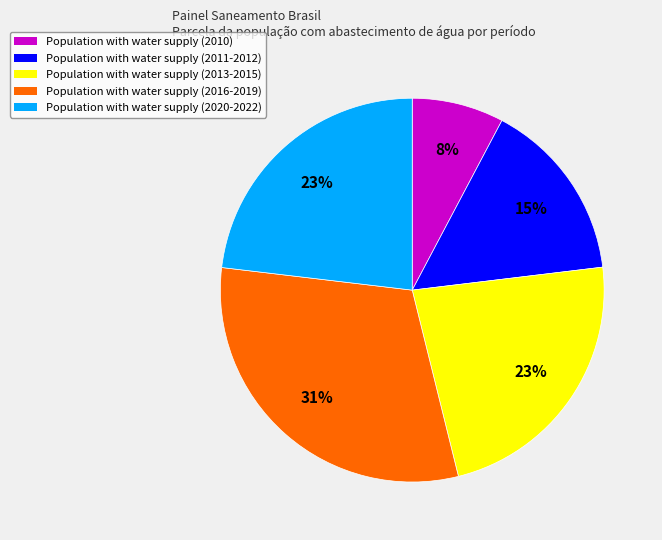

To the nearest percent, what portion does Population with water supply (2010) represent?

8%